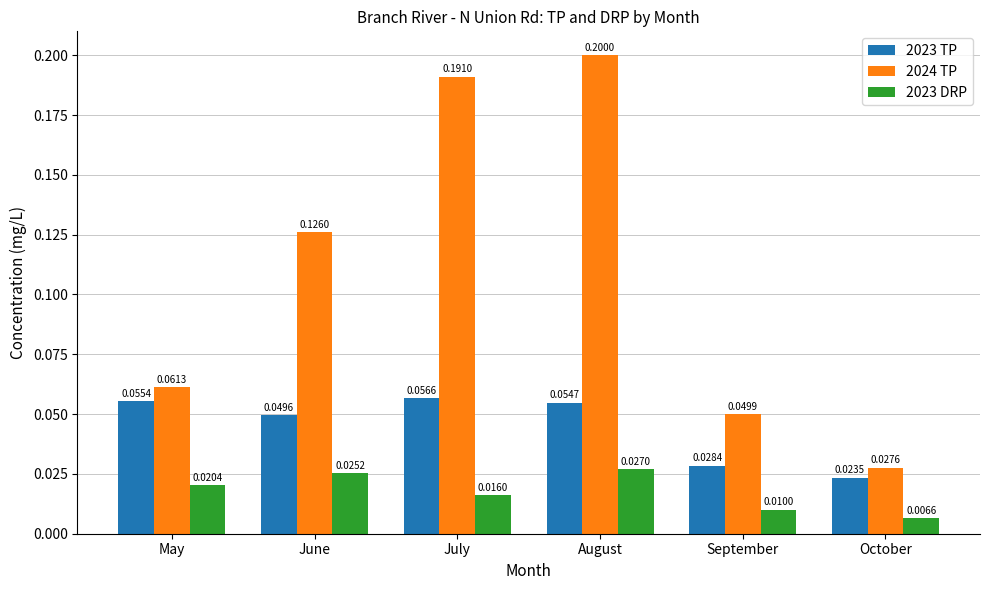

List the series in order of their overall mean, highest first.

2024 TP, 2023 TP, 2023 DRP